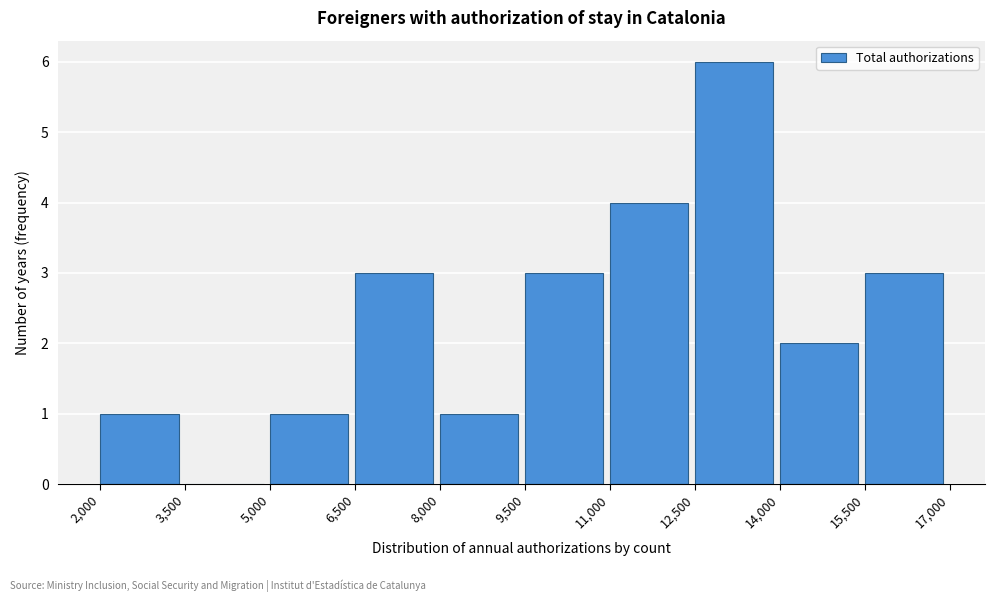

Over which range of the x-axis is the bar tallest?

12,500 to 14,000